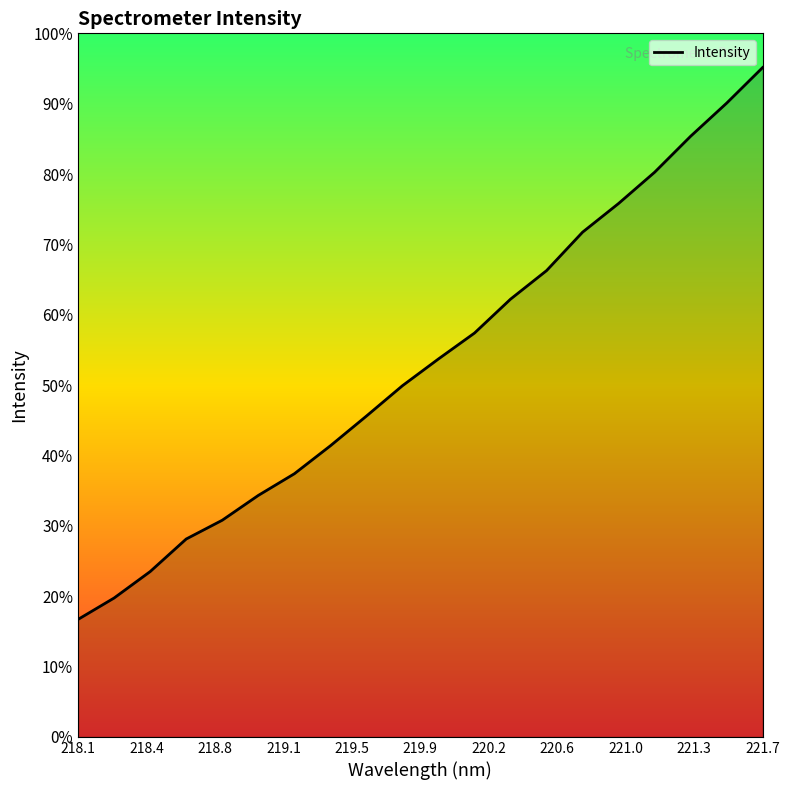

Does the chart have visible grid lines?

No